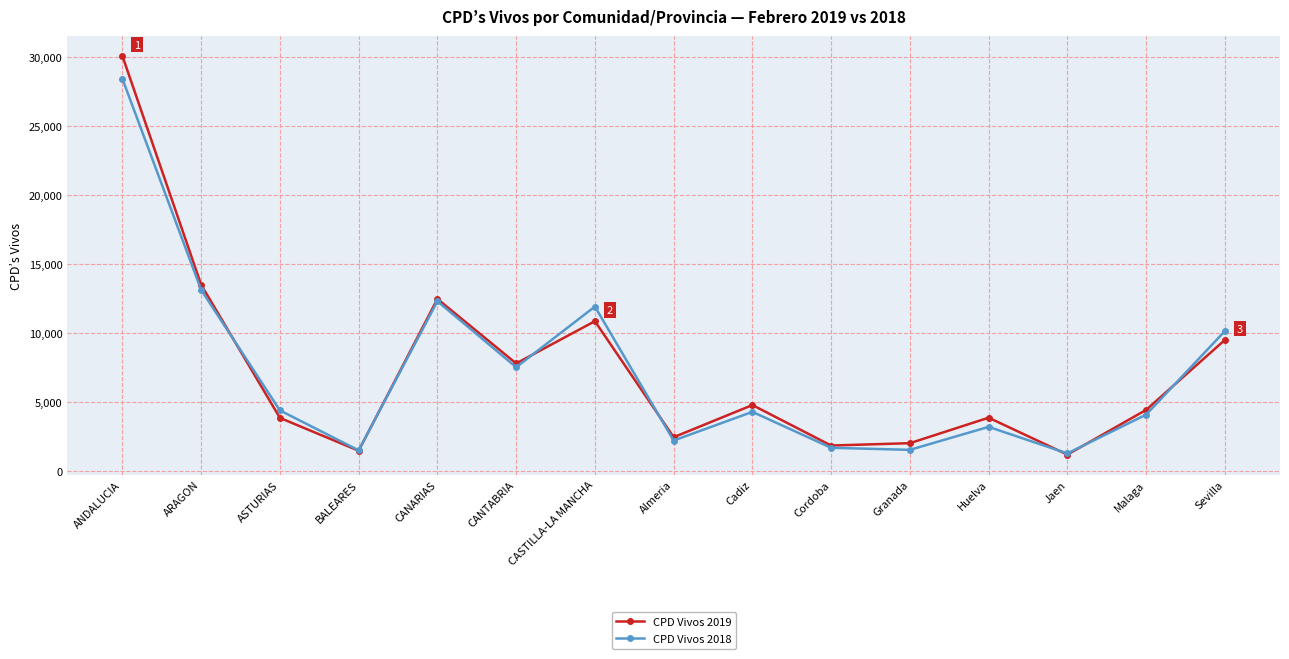

What is the spread (max minus min) of values at ARAGON?

374